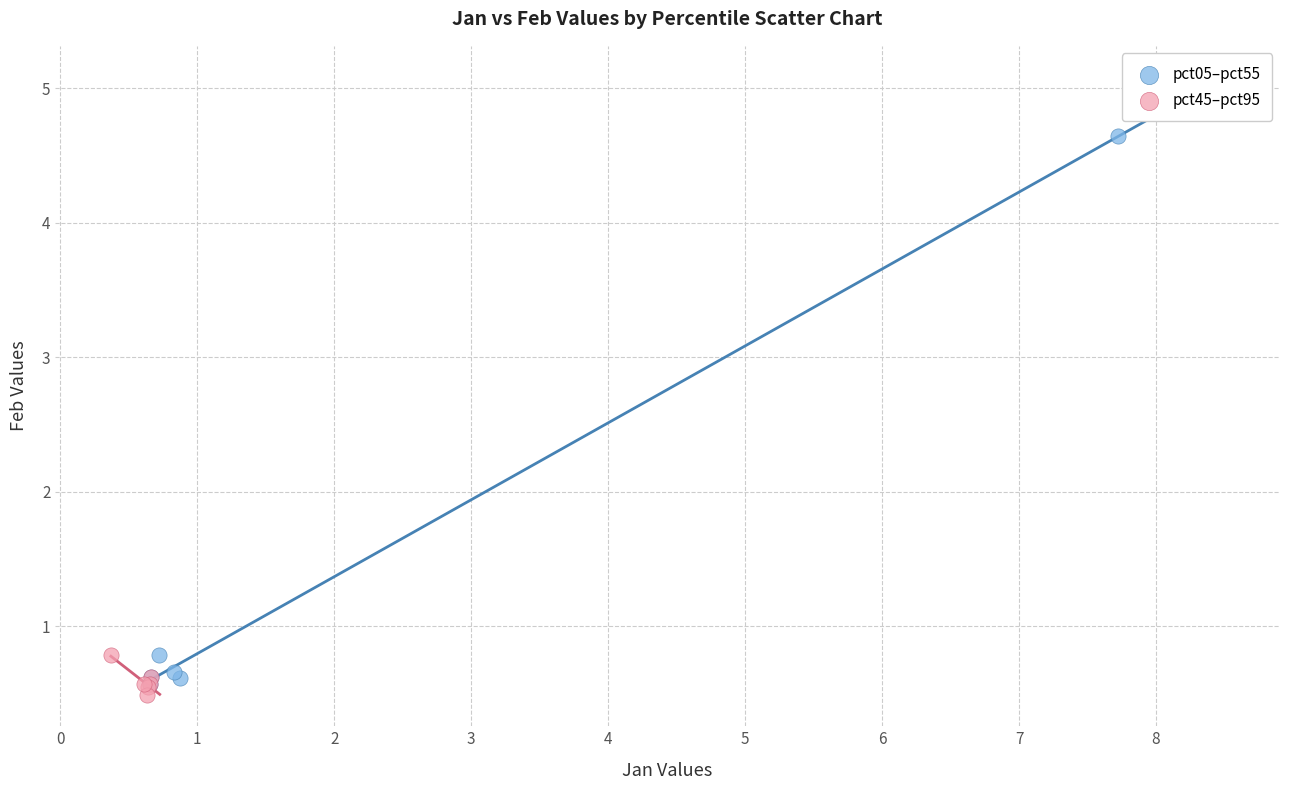

Which series contains the highest Y value?

pct05–pct55